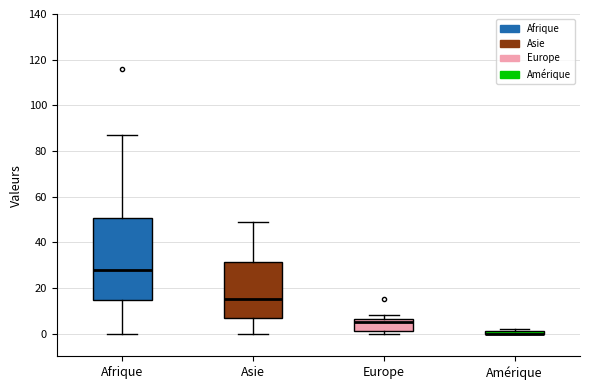

Comparing the boxes themselves (not the whiskers), which one is the tallest?

Afrique